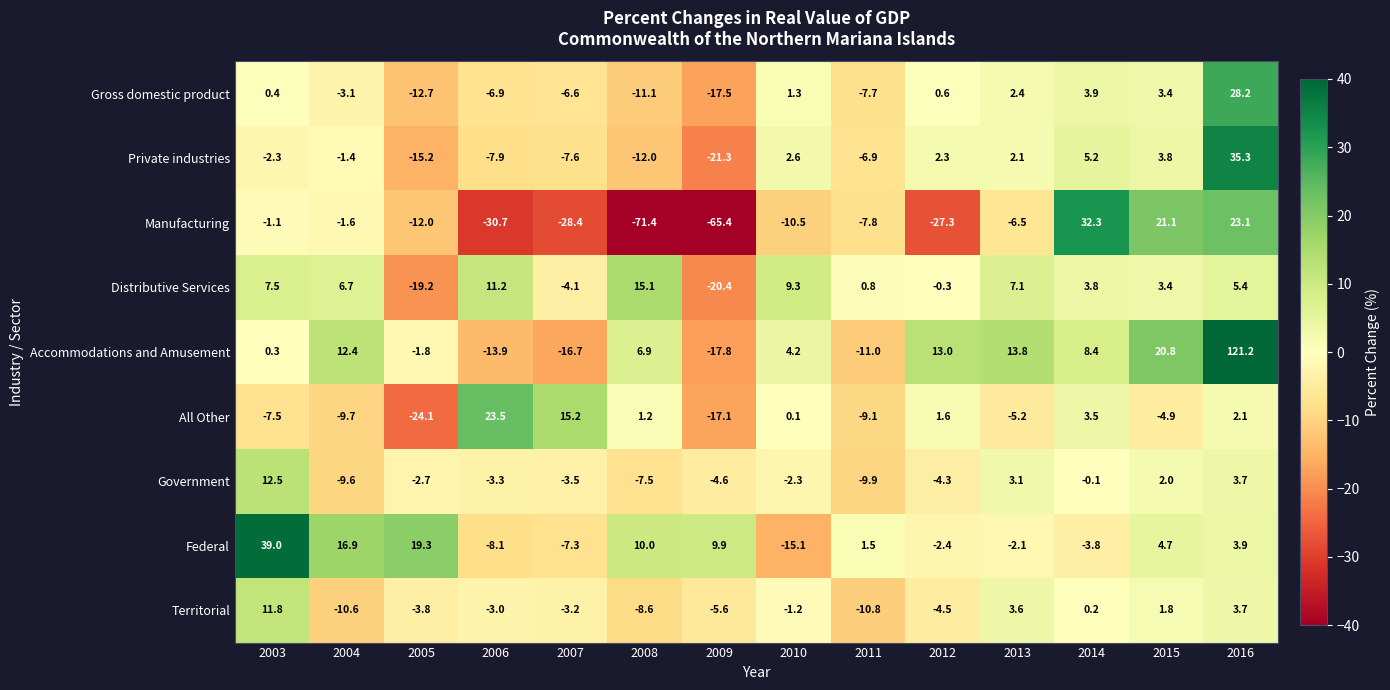

Where is Government nearest to the value 1?

2015